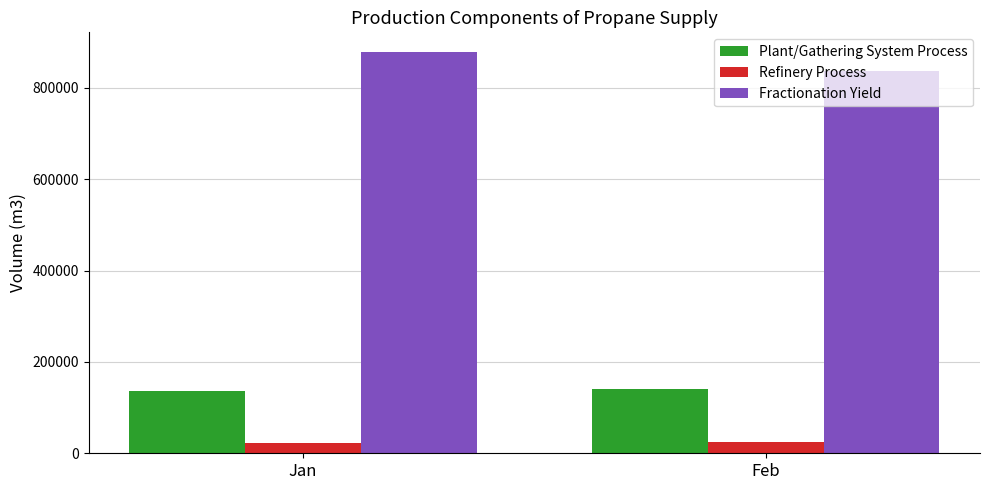

Rank the series by their maximum value, from highest to lowest.

Fractionation Yield, Plant/Gathering System Process, Refinery Process